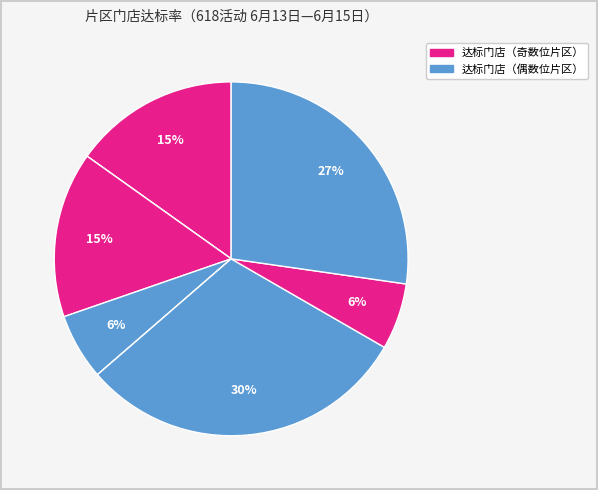

Does any single category account for the majority?

No